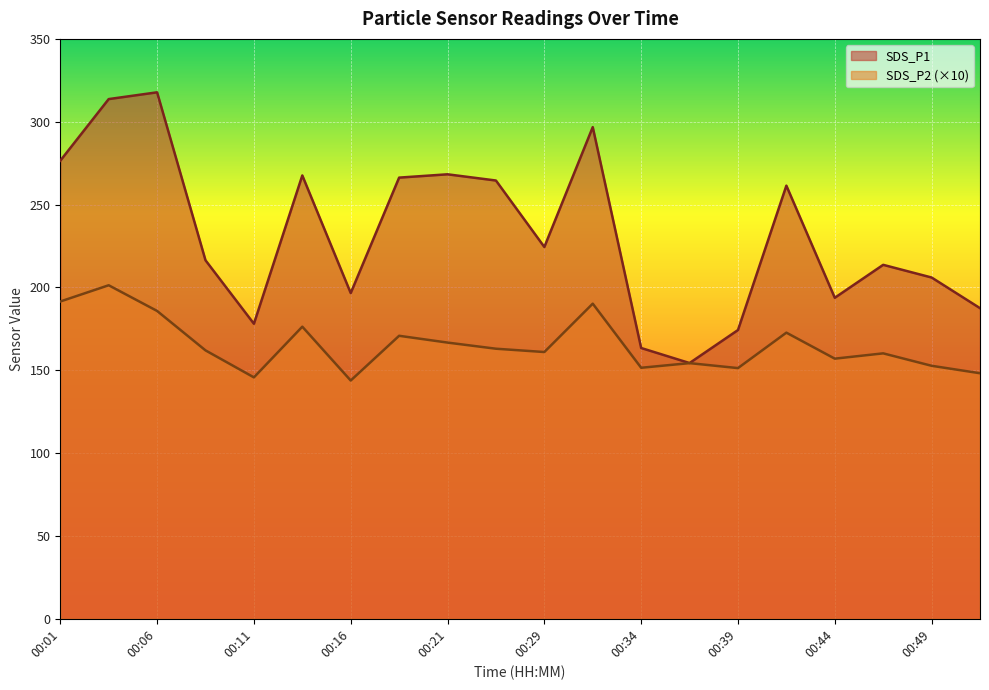

The value of SDS_P2 at 00:49 is 75.5. True or false?

False